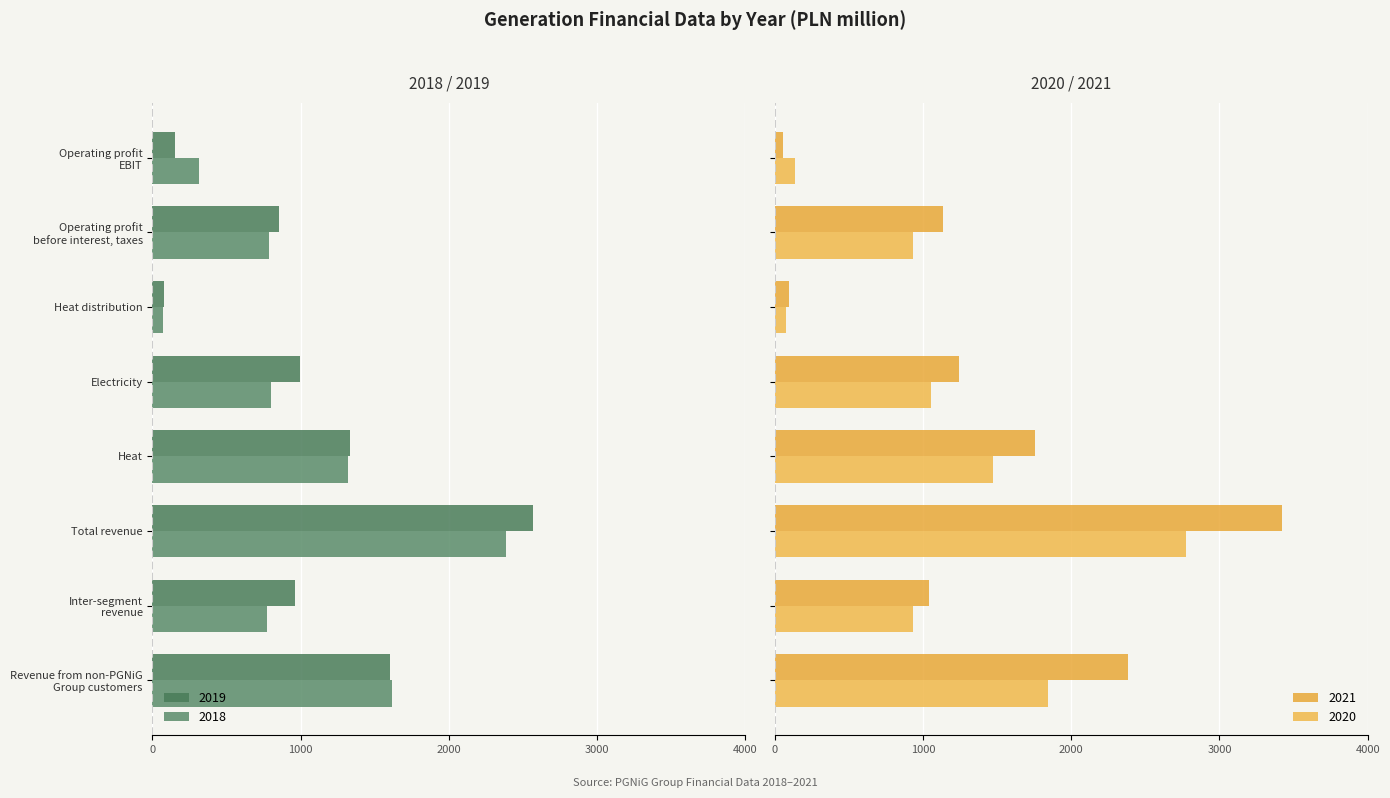

How many bars are there in total?

32